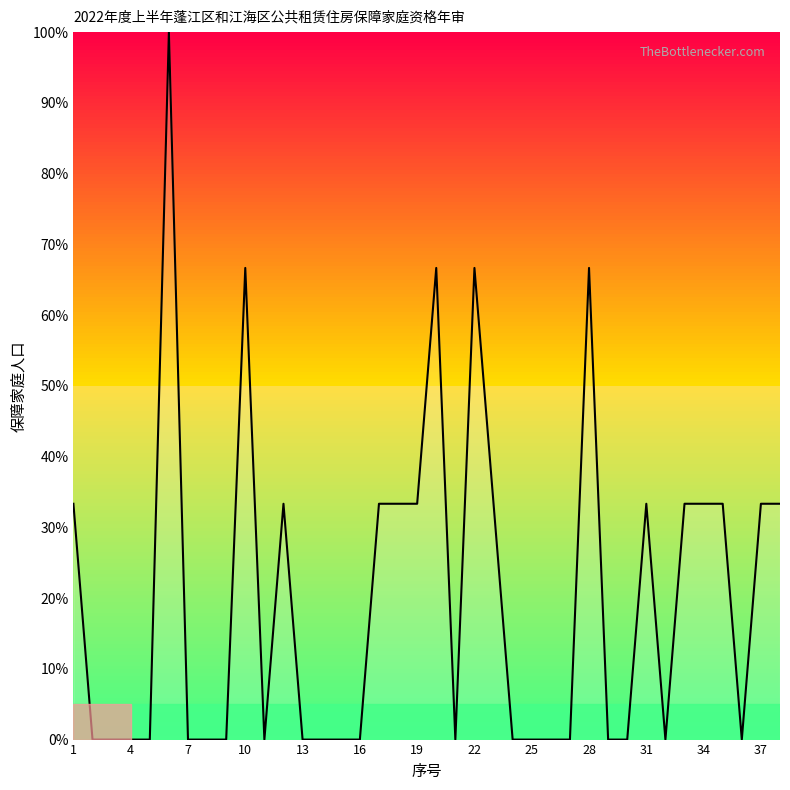

What is the maximum value shown in the chart?

100.0